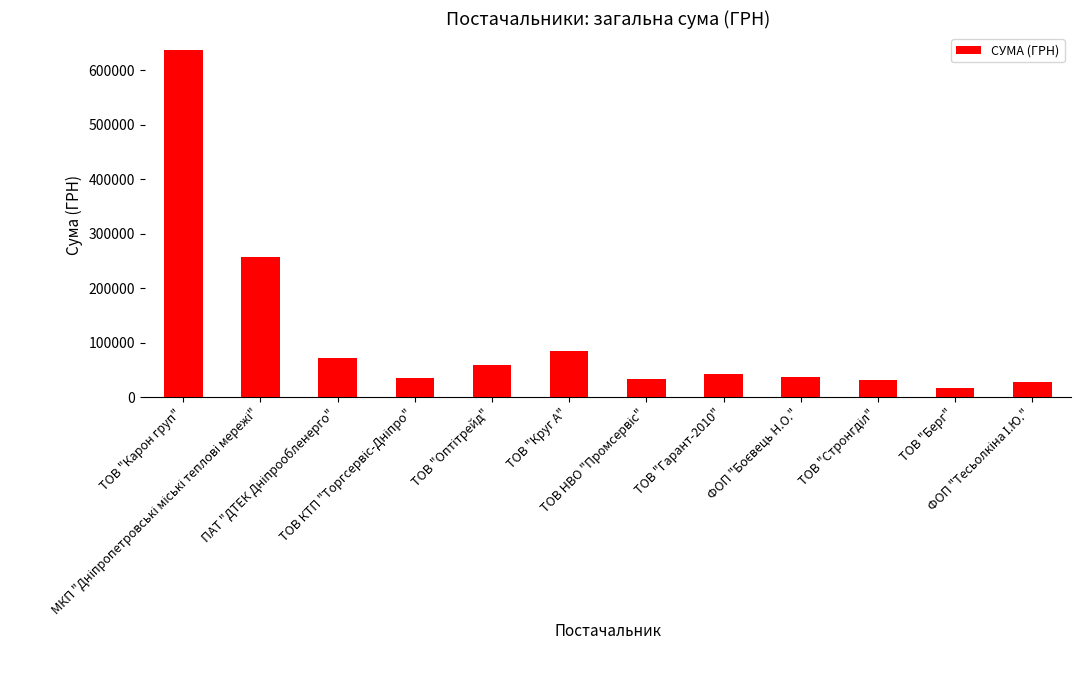

What is the minimum value shown in the chart?

17161.0